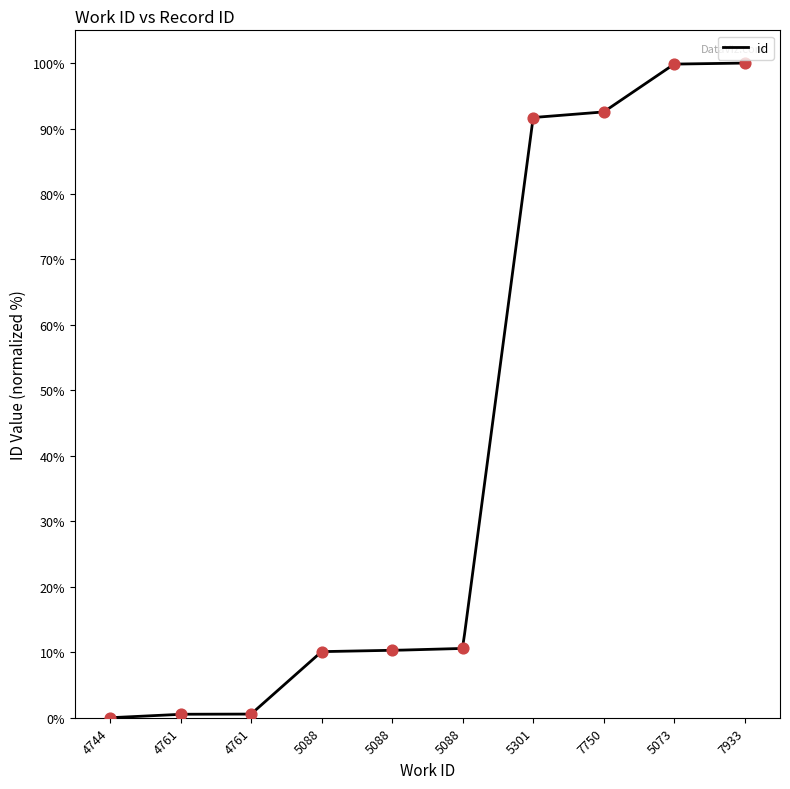

What is the change in value from 4761 to 7750?

+92.0